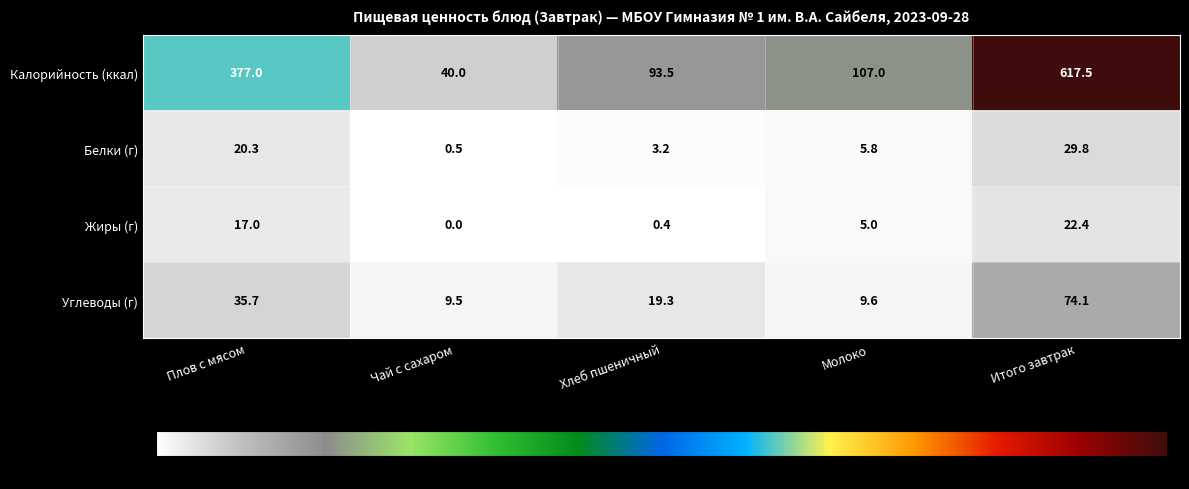

Is it true that Жиры (г) equals 22.4 at Итого завтрак?

True